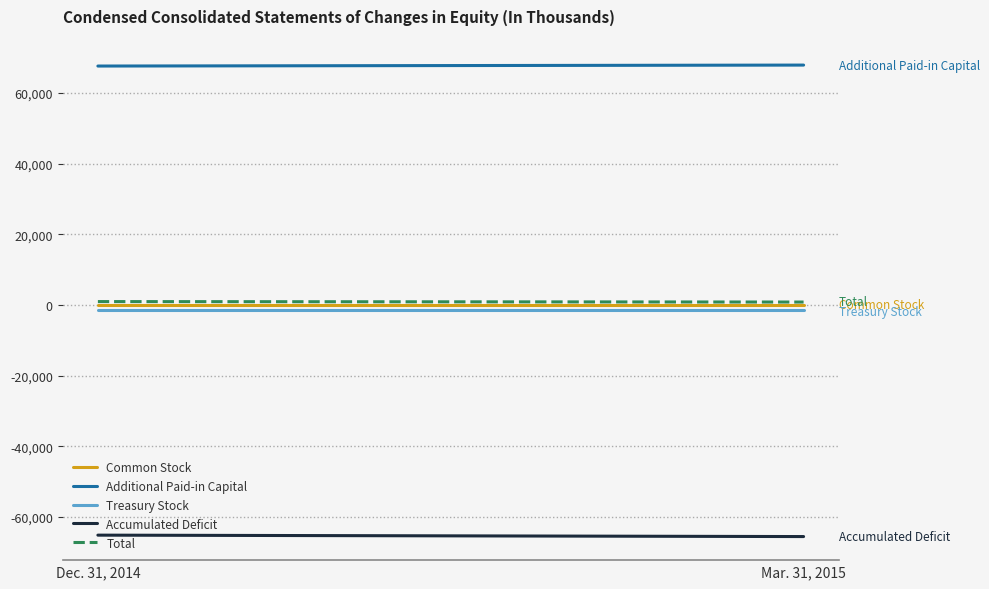

How many values in the Total series are below 946?

1